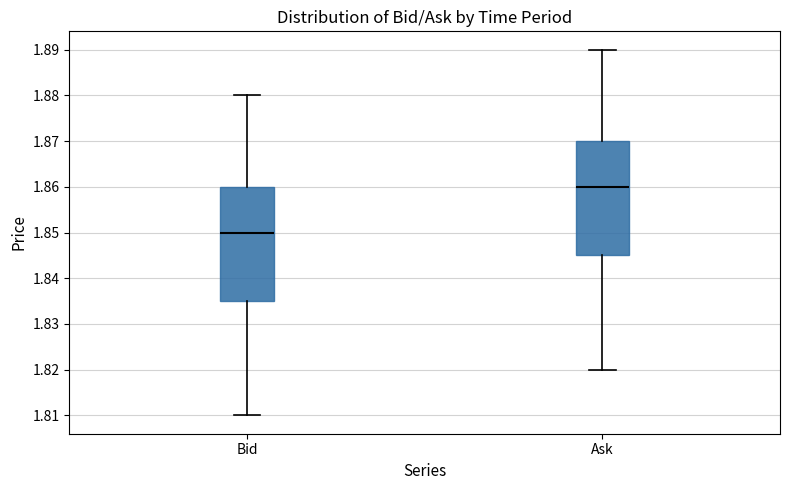

Reading left to right, transcribe this box plot: for each box, give where its median line is, the range the box spans, and where its two whiskers end, as read against the y-axis. The values are not printed on the chart, so give them approximately, as read against the axis.

Bid: median 1.850, box 1.835 to 1.860, whiskers 1.810 to 1.880
Ask: median 1.860, box 1.845 to 1.870, whiskers 1.820 to 1.890